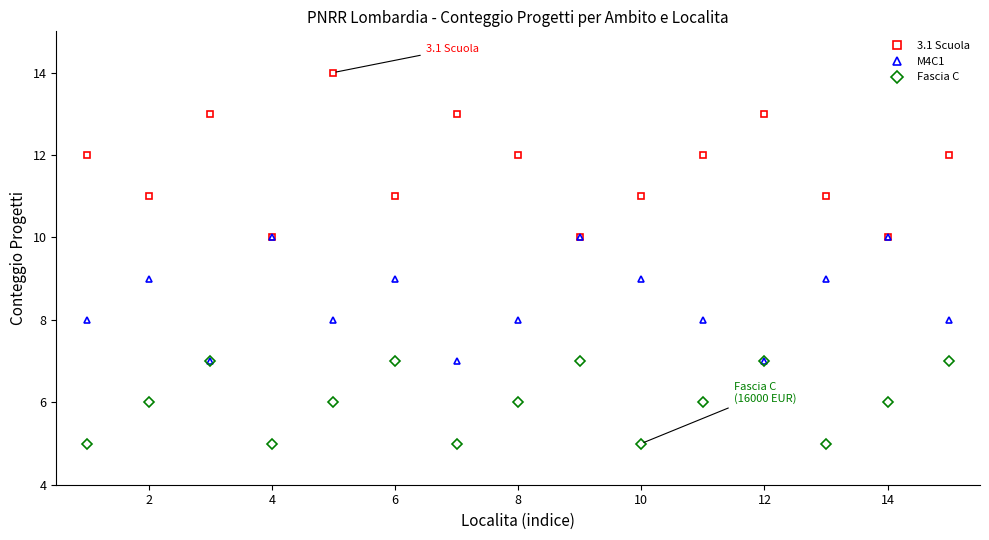

Which series has the widest spread of values?

3.1 Scuola